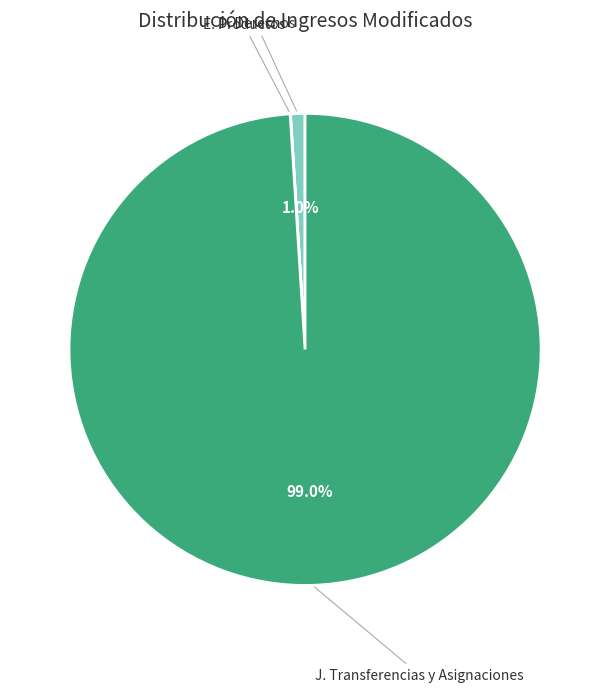

Does any single category account for the majority?

Yes